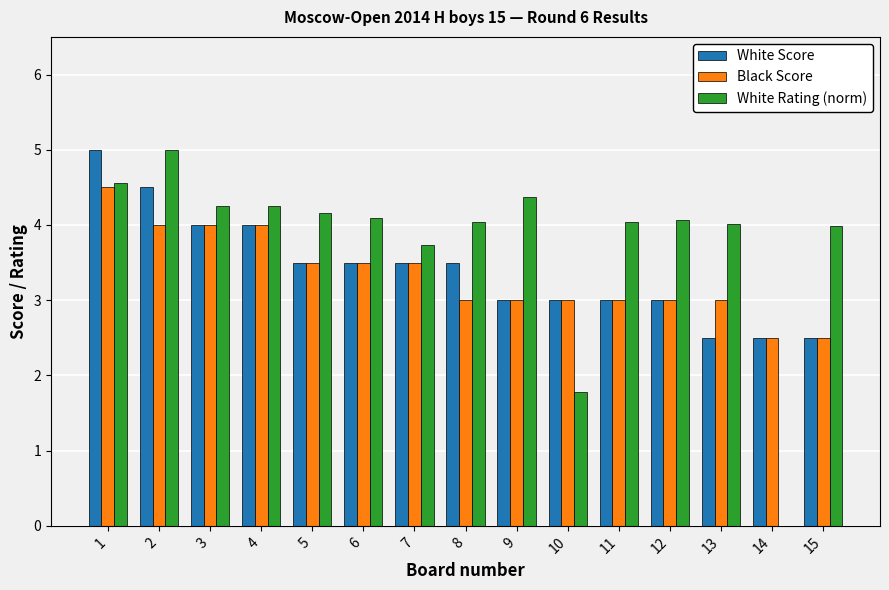

What is the sum of all Black Score values?

50.0